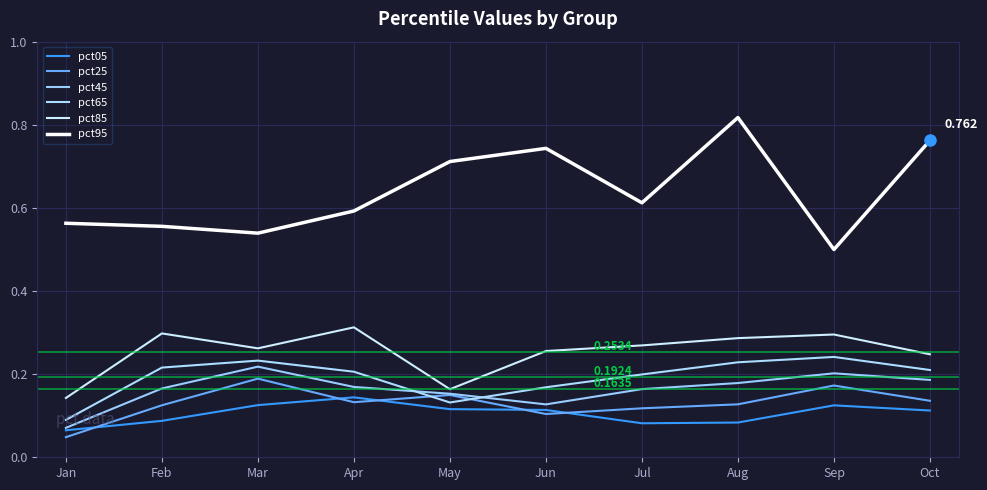

In pct85, how many points are higher than both neighbors (excluding endpoints)?

3